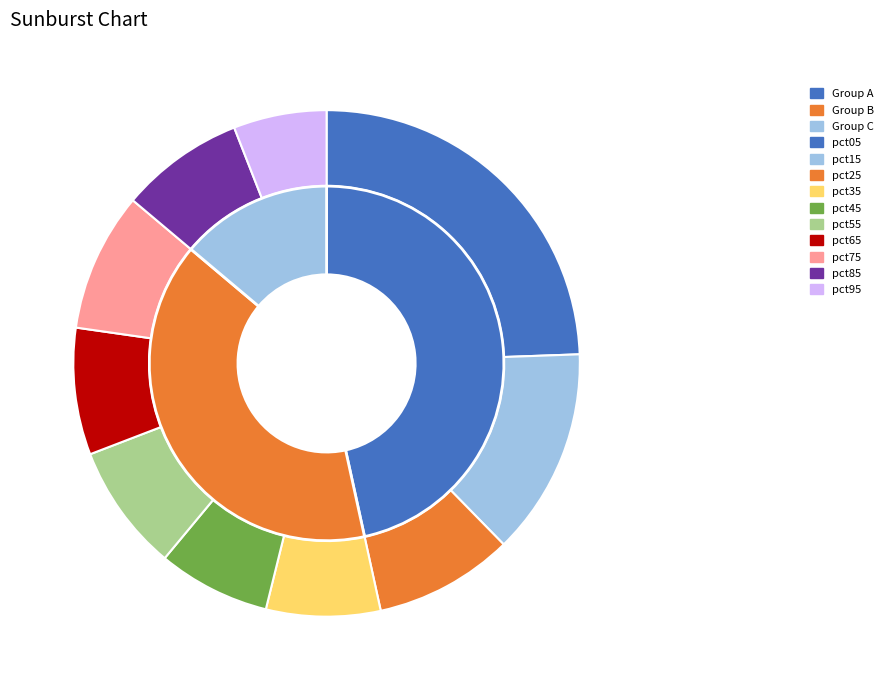

What is the change in value from pct15 to pct65?

-0.5